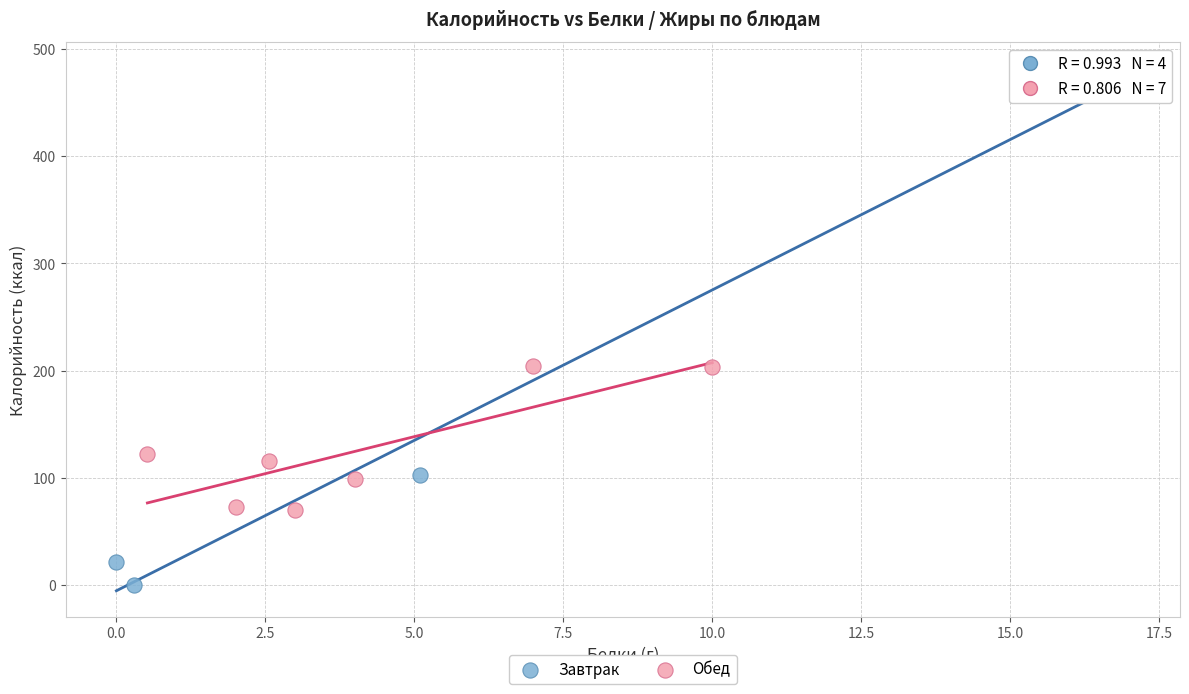

Which series contains the lowest Y value?

Завтрак